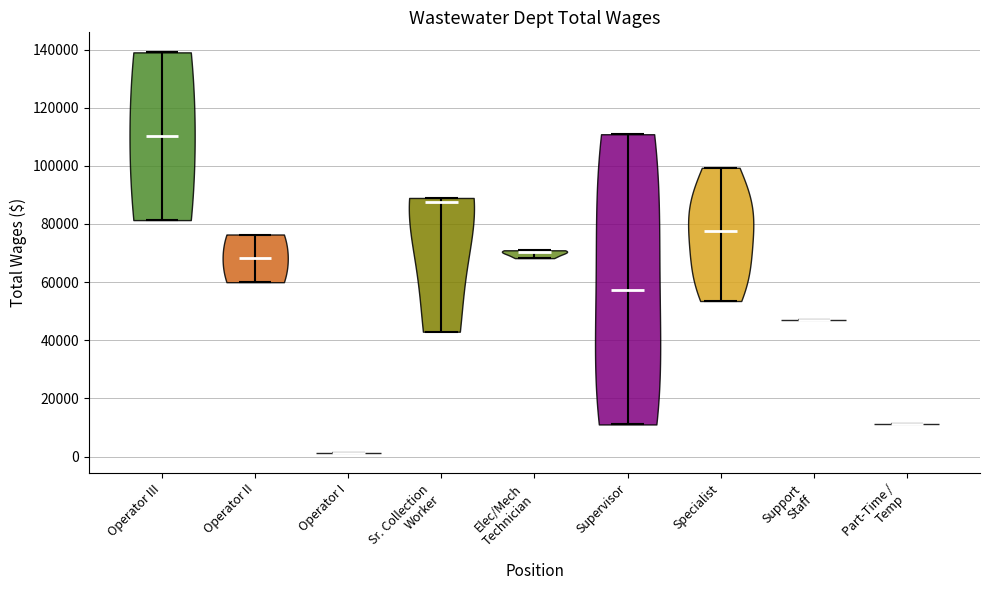

What is the lowest point the violin for Operator I reaches on the y-axis? The values are not printed on the chart, so give them approximately, as read against the axis.

2000